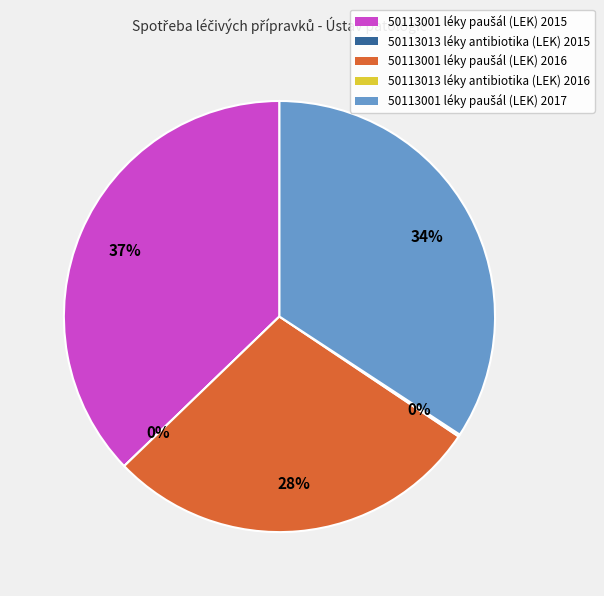

Combined, do 50113013 - léky - antibiotika (LEK) 2015 and 50113013 - léky - antibiotika (LEK) 2016 account for over 50%?

No